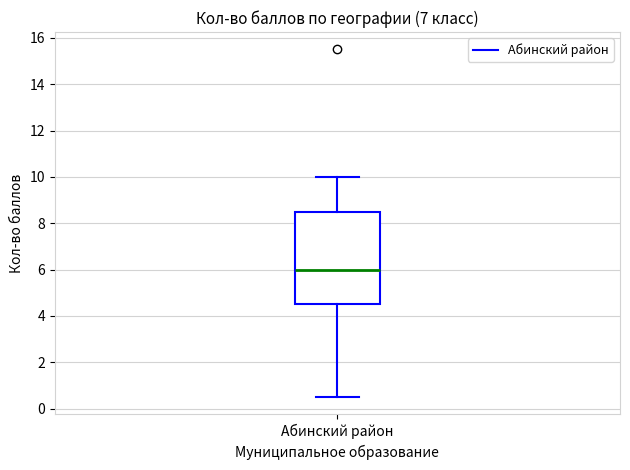

Transcribe this box plot: give where the median line is, the range the box spans, and where the two whiskers end, as read against the y-axis. The values are not printed on the chart, so give them approximately, as read against the axis.

median 6.0, box 4.6 to 8.6, whiskers 0.6 to 10.0